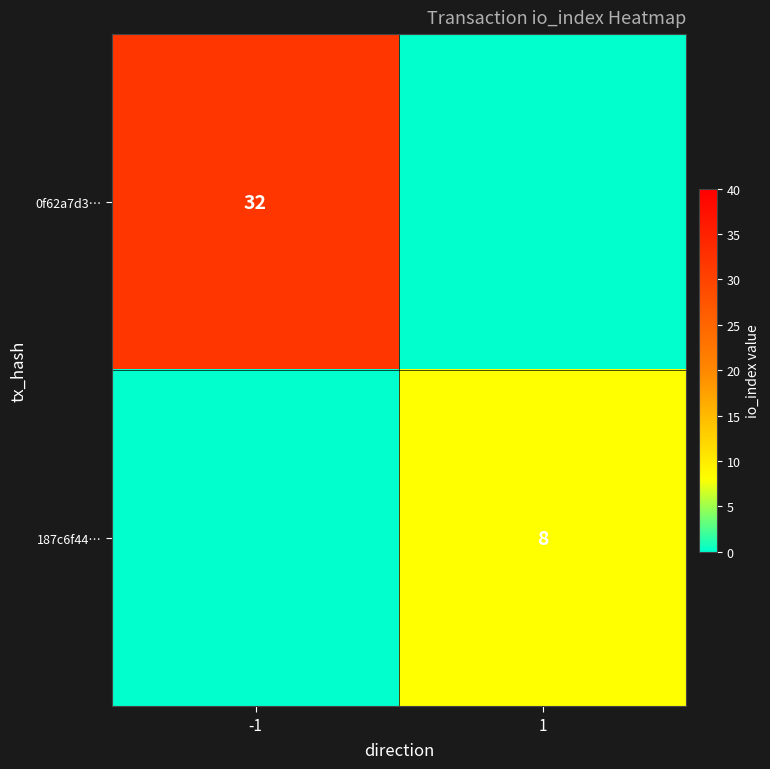

What is the average value of the 0f62a7d3… series?

16